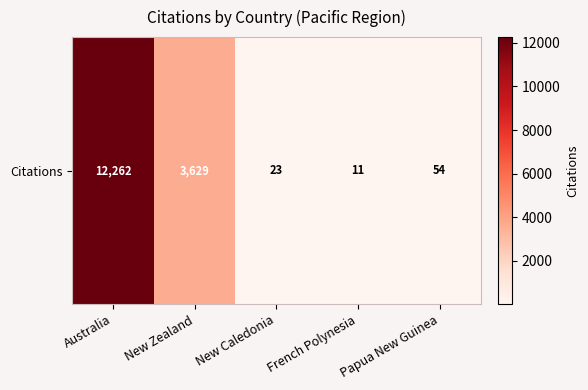

What is the maximum value shown in the chart?

12262